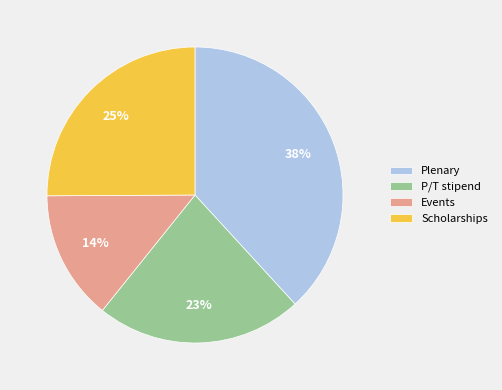

Do Scholarships and Plenary together represent more than half of the pie?

Yes